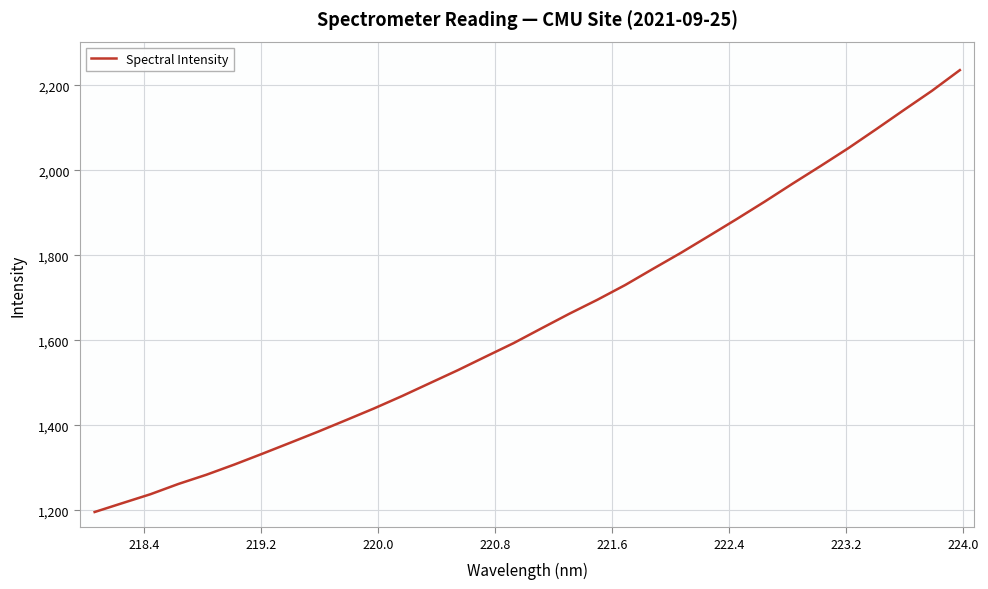

How many categories are shown in the chart?

32